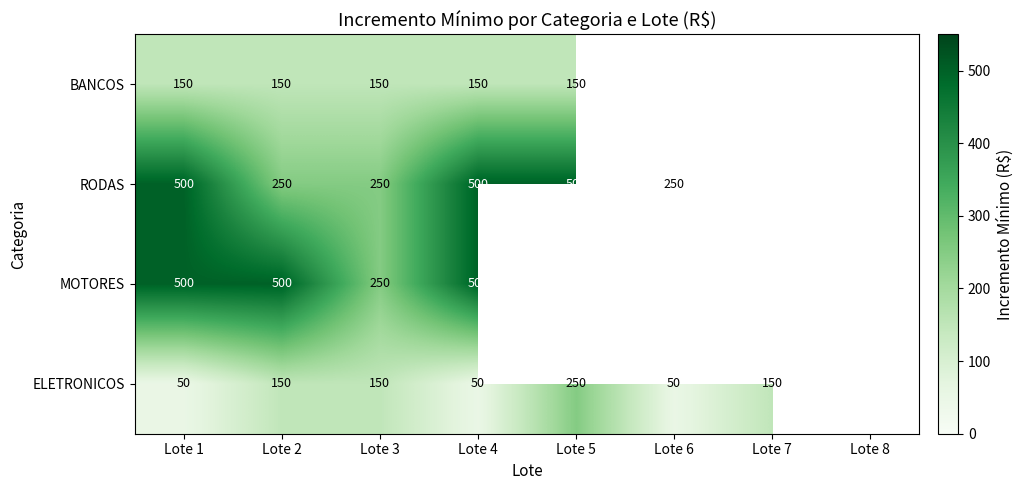

The RODAS series shows 58 at Lote 6. True or false?

False